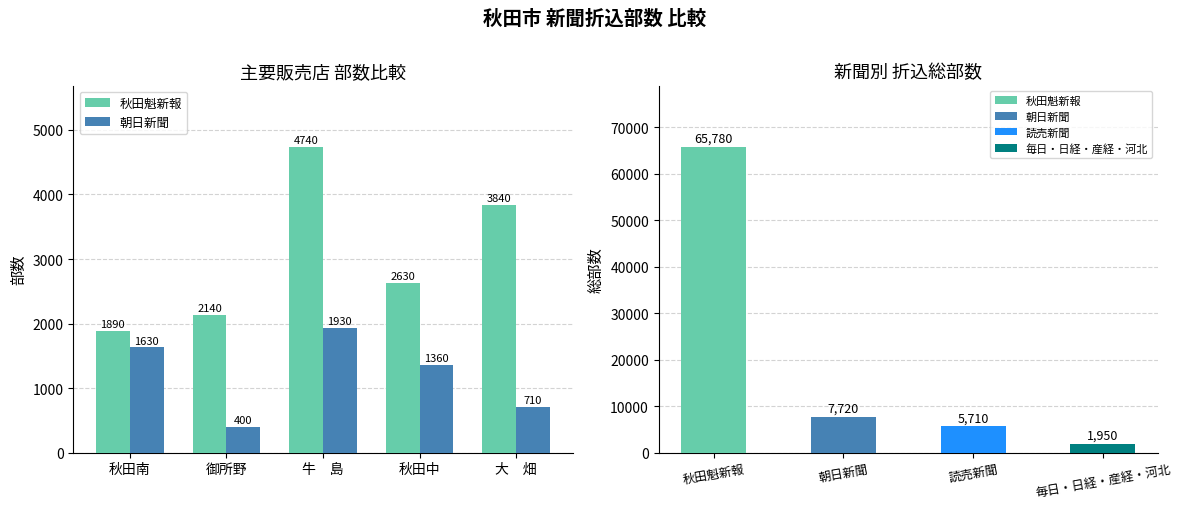

Reading left to right, extract all data points from this chart.

秋田魁新報: 1890	2140	4740	2630	3840
朝日新聞: 1630	400	1930	1360	710